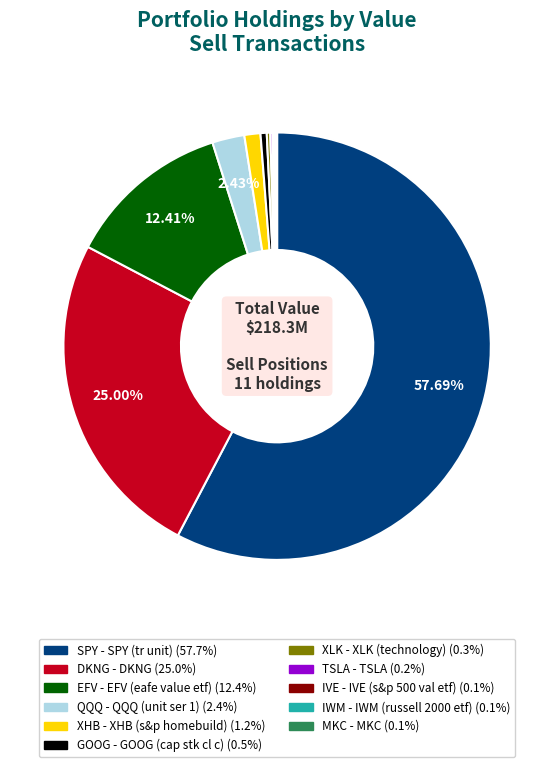

Is there a majority slice in this chart?

Yes